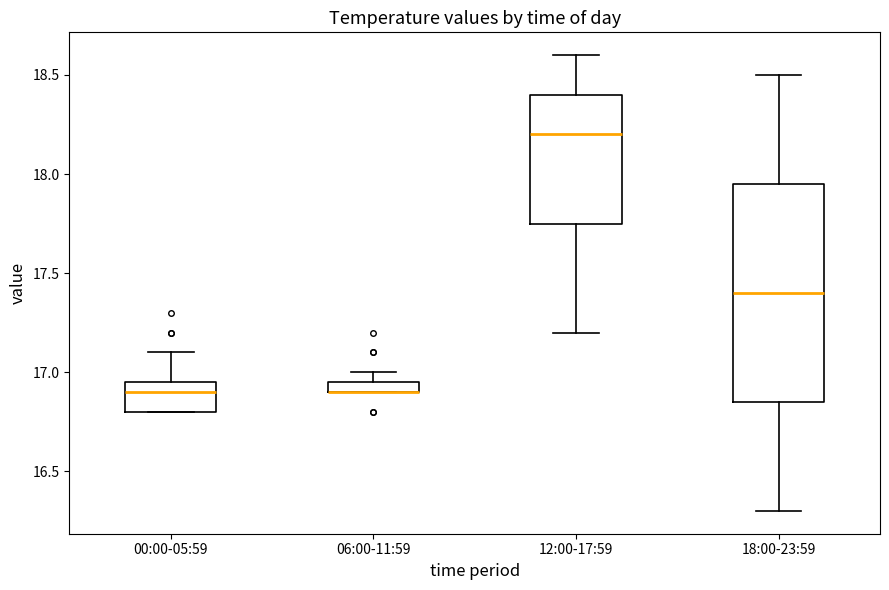

Where does the upper whisker of the box for 00:00-05:59 end on the y-axis? The values are not printed on the chart, so give them approximately, as read against the axis.

17.10